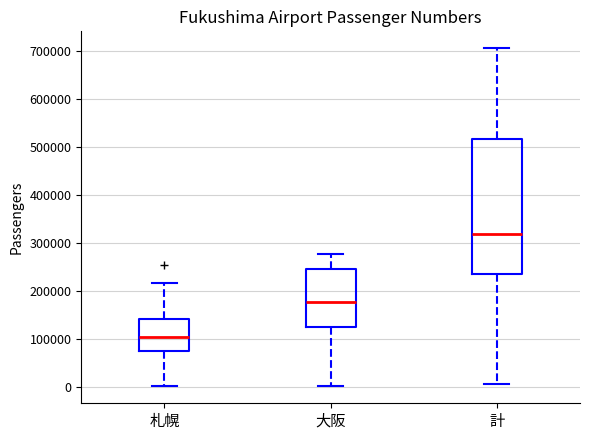

Reading left to right, read every box against the y-axis: the position of its median line, the range the box covers, and the ends of its whiskers. The values are not printed on the chart, so give them approximately, as read against the axis.

札幌: median 110000, box 80000 to 140000, whiskers 0 to 220000
大阪: median 180000, box 130000 to 250000, whiskers 0 to 280000
計: median 320000, box 240000 to 520000, whiskers 10000 to 710000